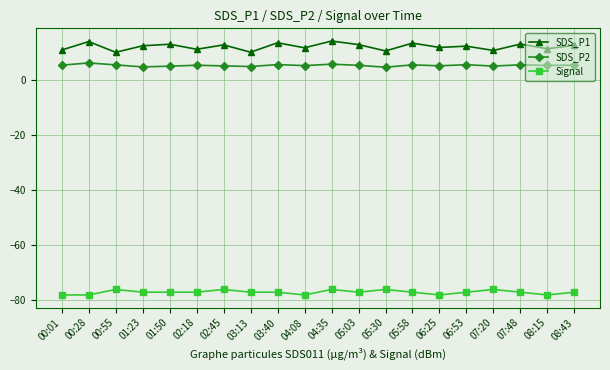

What is the label of the 5th point from the left?

01:50